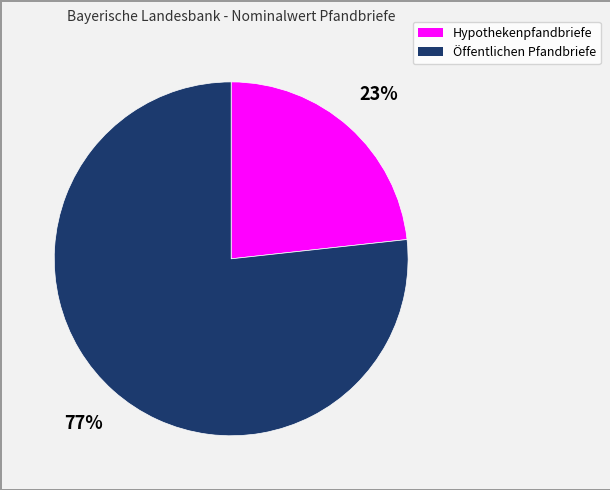

To the nearest percent, what percentage of the pie is Öffentlichen Pfandbriefe?

77%